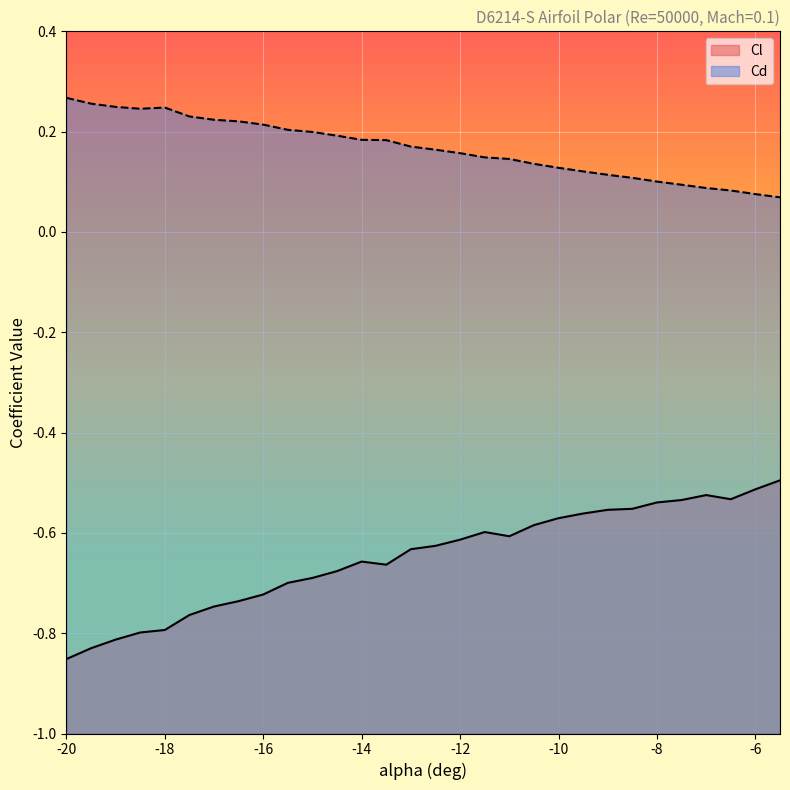

What is the difference between the maximum and minimum values in the Cd series?

0.2